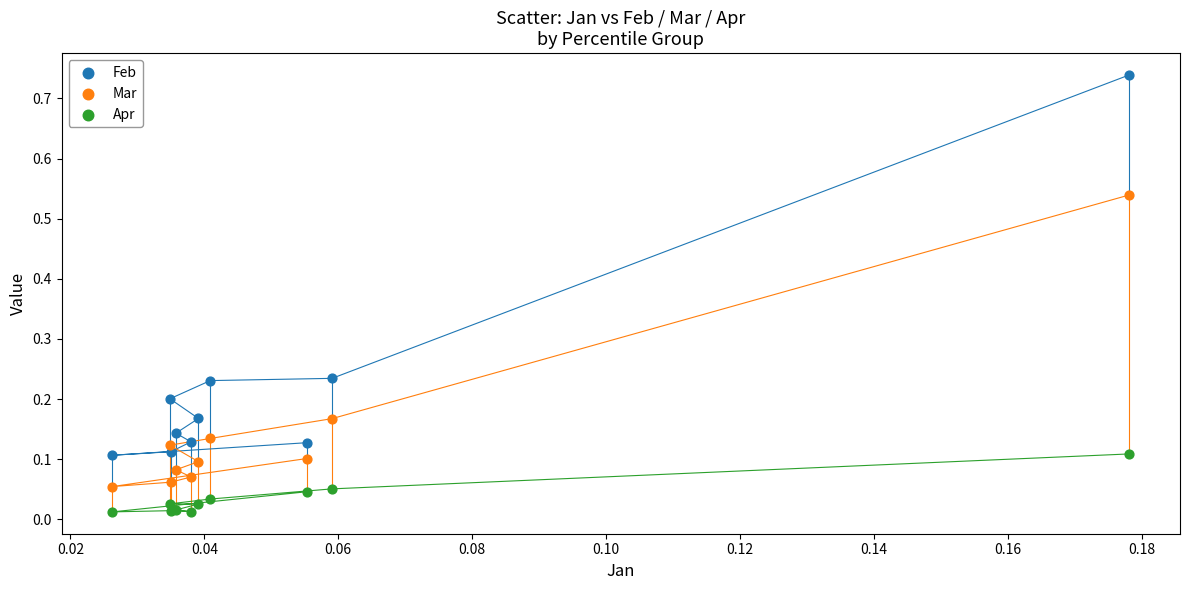

Which series has the largest Y range (max minus min)?

Feb